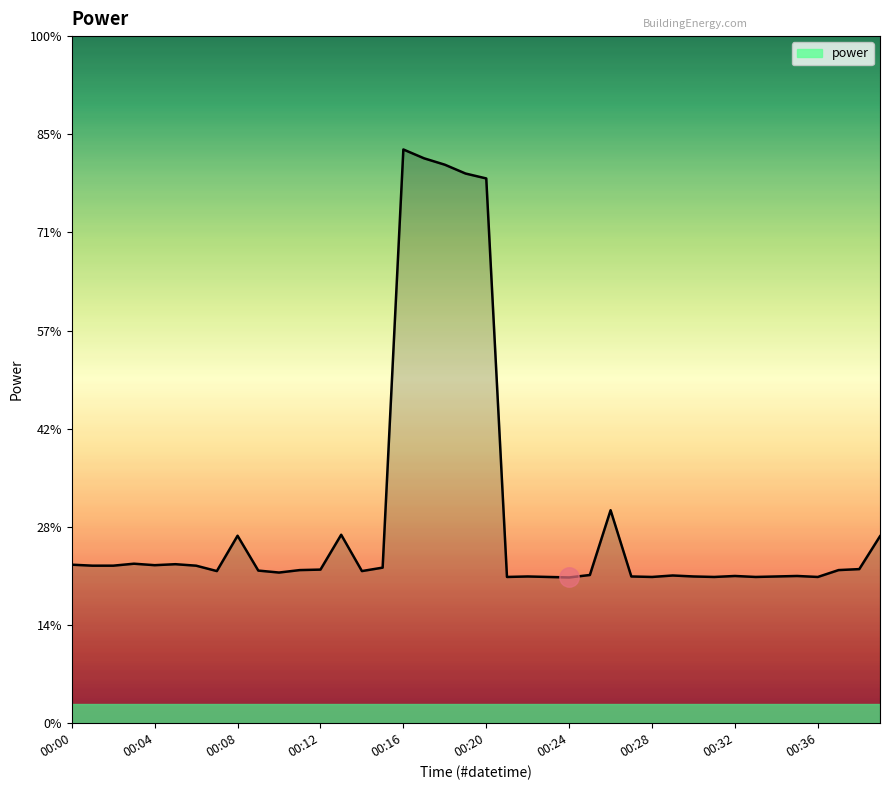

Is this an area chart (filled region under the line)?

Yes